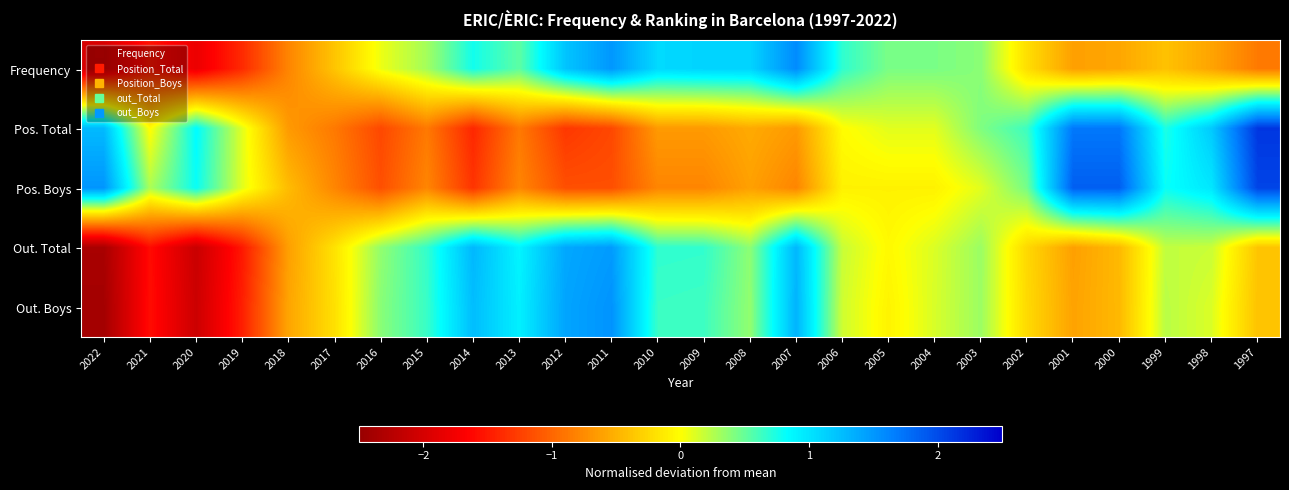

Which series has the largest total across all categories?

Out. Boys